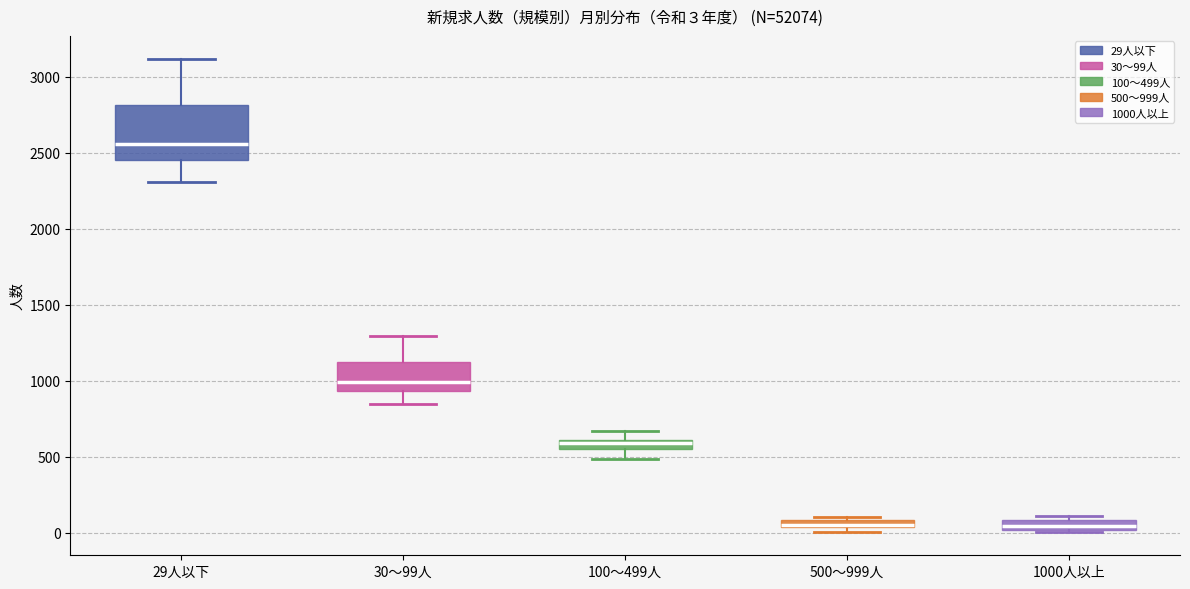

Comparing the boxes themselves (not the whiskers), which one is the tallest?

29人以下